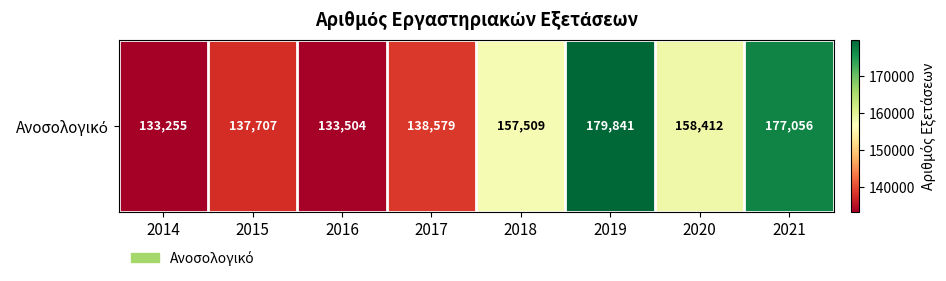

What value does the data have at 2018?

157509